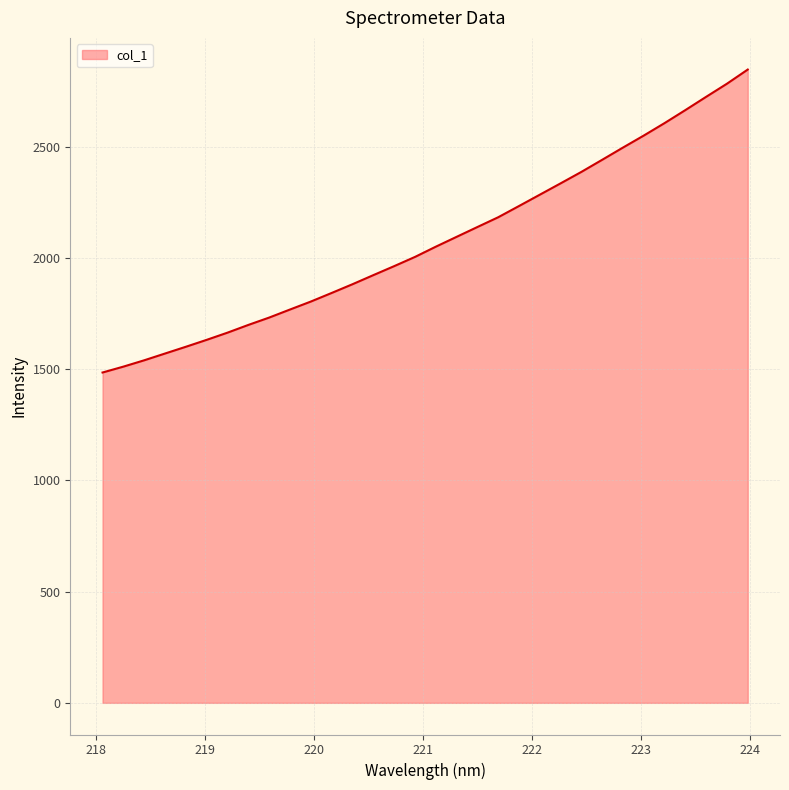

Reading left to right, list all the values displayed in this chart.

1484.8	1511.2	1539.7	1570.1	1600.5	1631.7	1664.0	1698.7	1731.8	1768.0	1803.8	1842.4	1881.6	1922.5	1962.8	2004.2	2050.3	2094.5	2138.7	2182.6	2233.1	2284.0	2335.0	2386.6	2441.0	2495.9	2549.9	2605.9	2664.4	2724.0	2782.9	2846.5